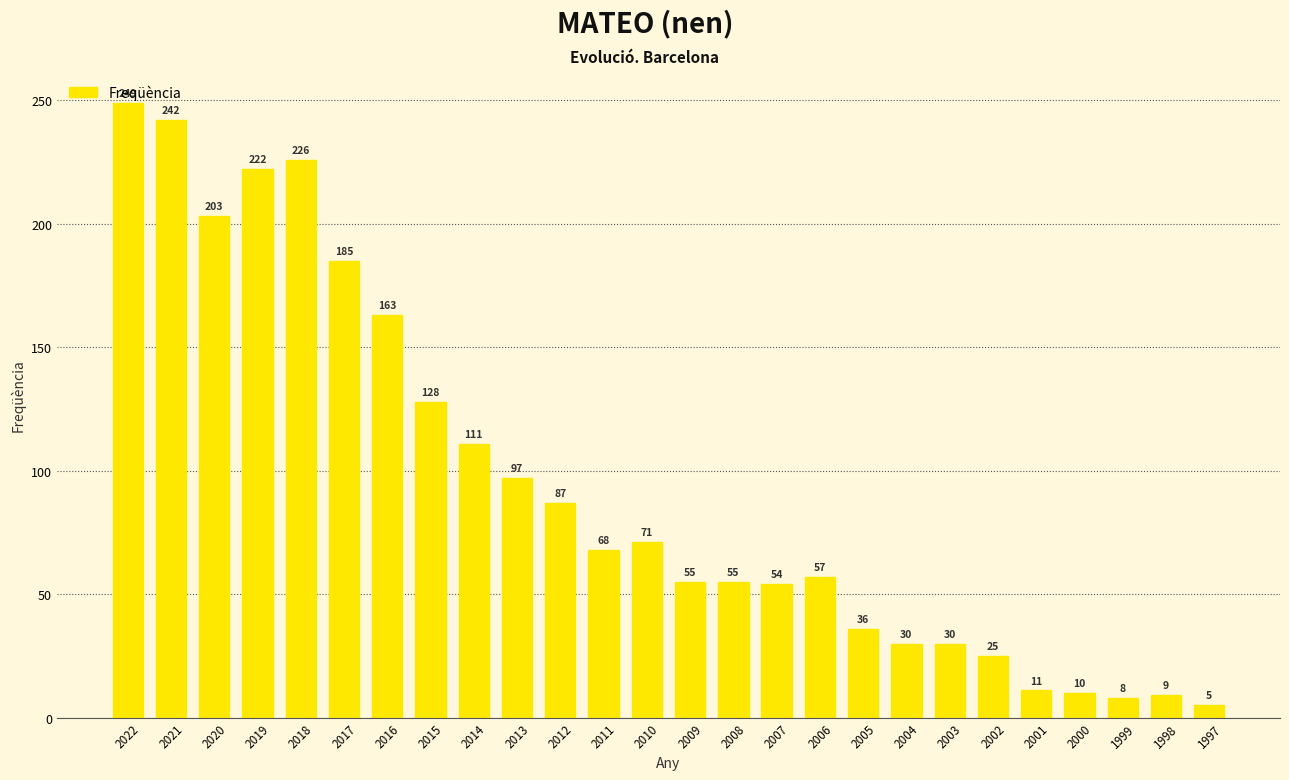

What is the difference between the second highest and second lowest values?

234